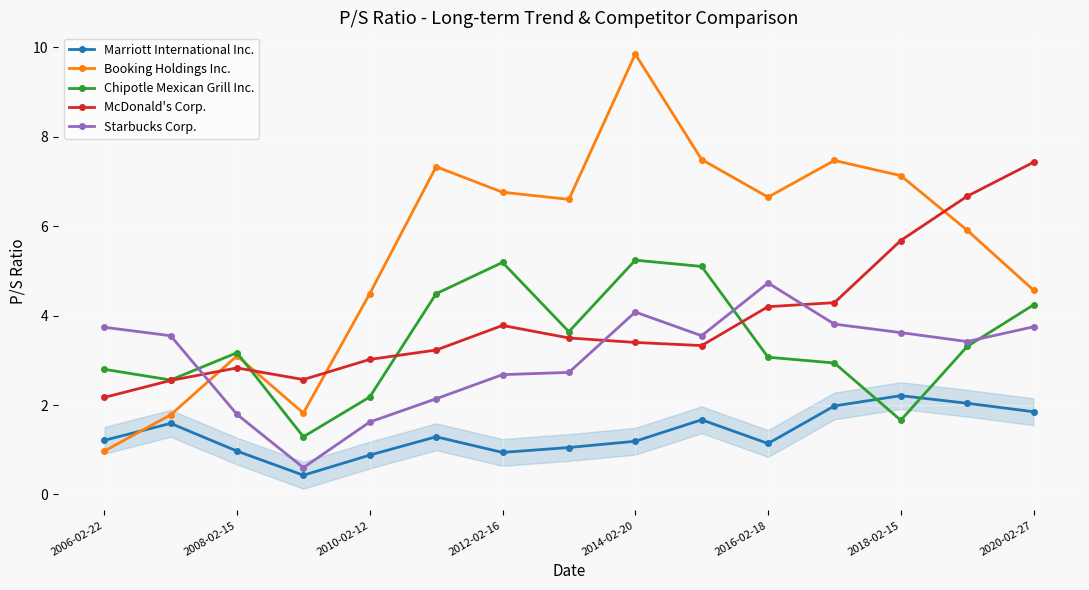

At how many categories does at least one series exceed 8?

1